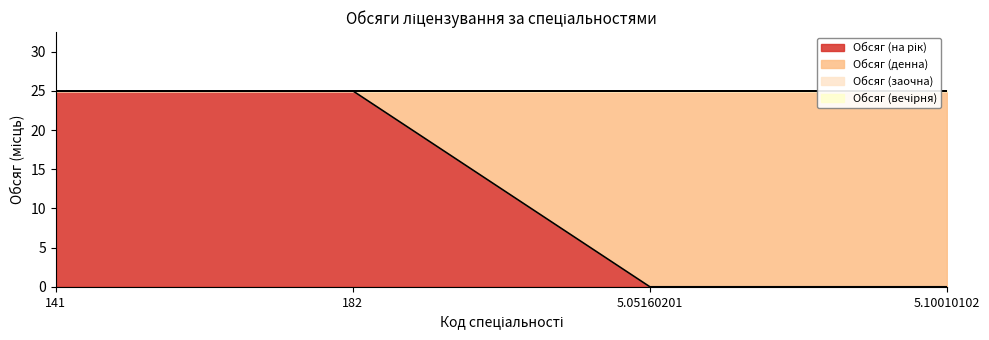

Rank the series at 5.05160201 from lowest to highest value.

Обсяг (на рік), Обсяг (заочна), Обсяг (вечірня), Обсяг (денна)